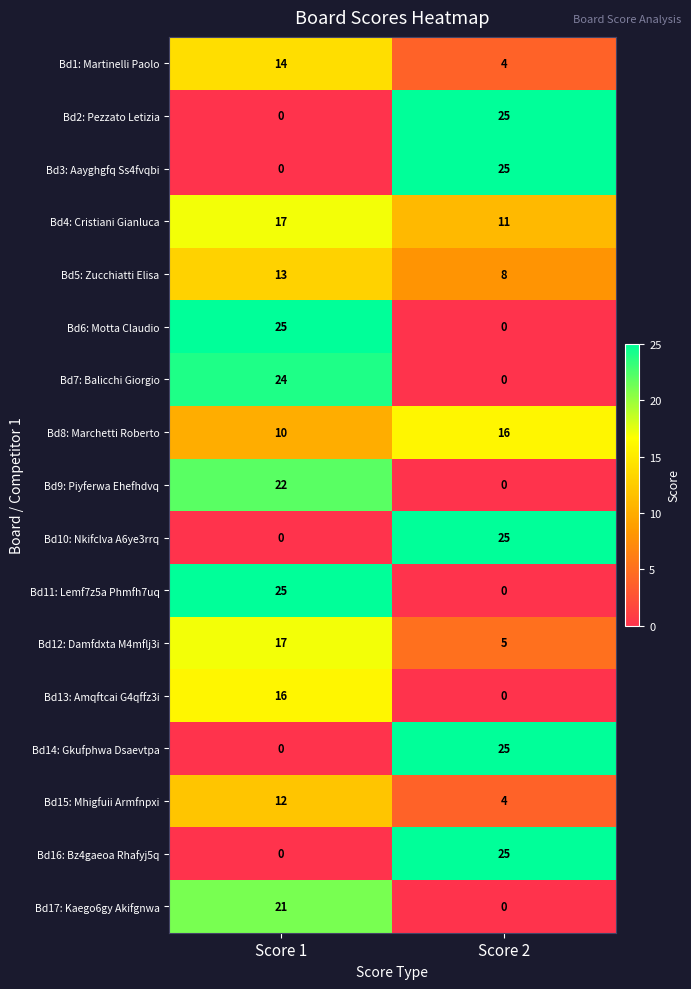

At how many categories does at least one series exceed 6?

2